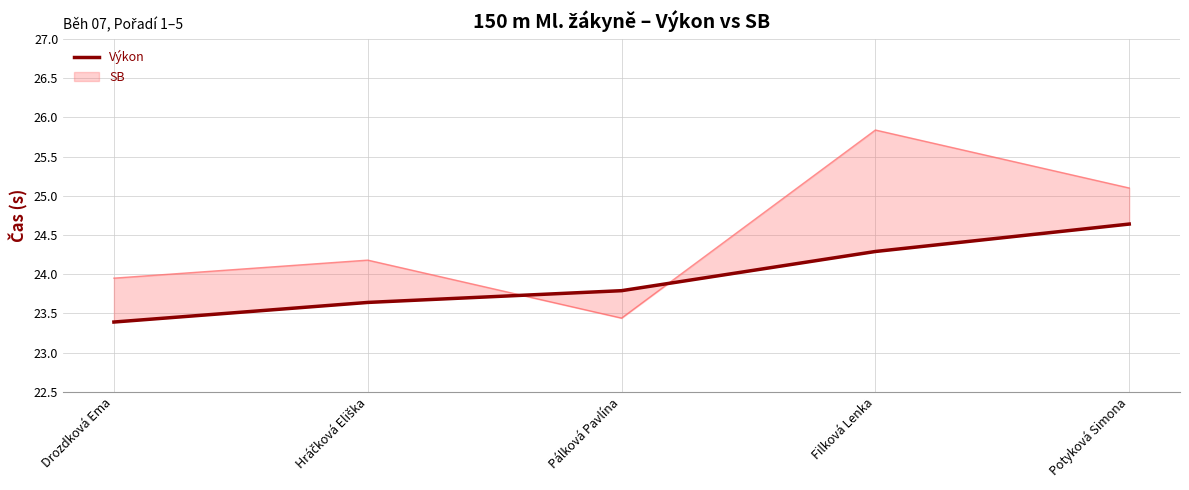

What is the difference between the maximum and minimum values?

1.2